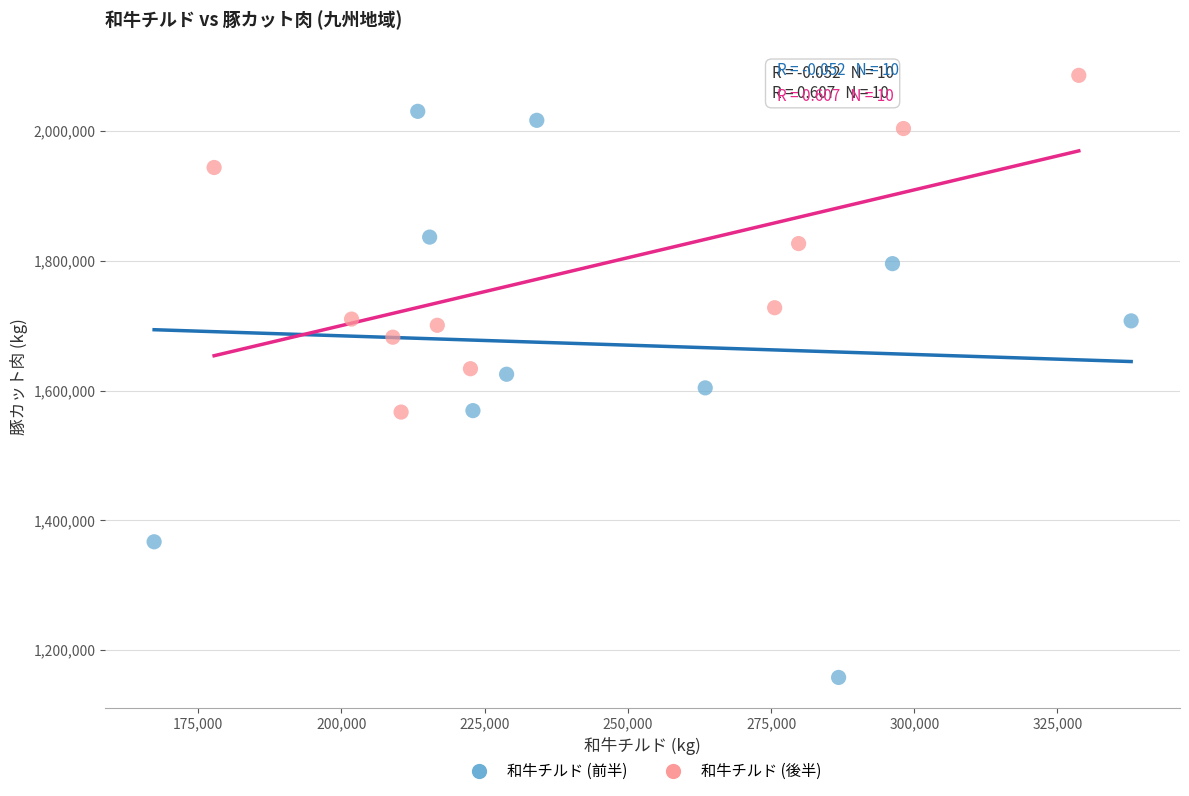

Which series contains the highest Y value?

和牛チルド (後半)